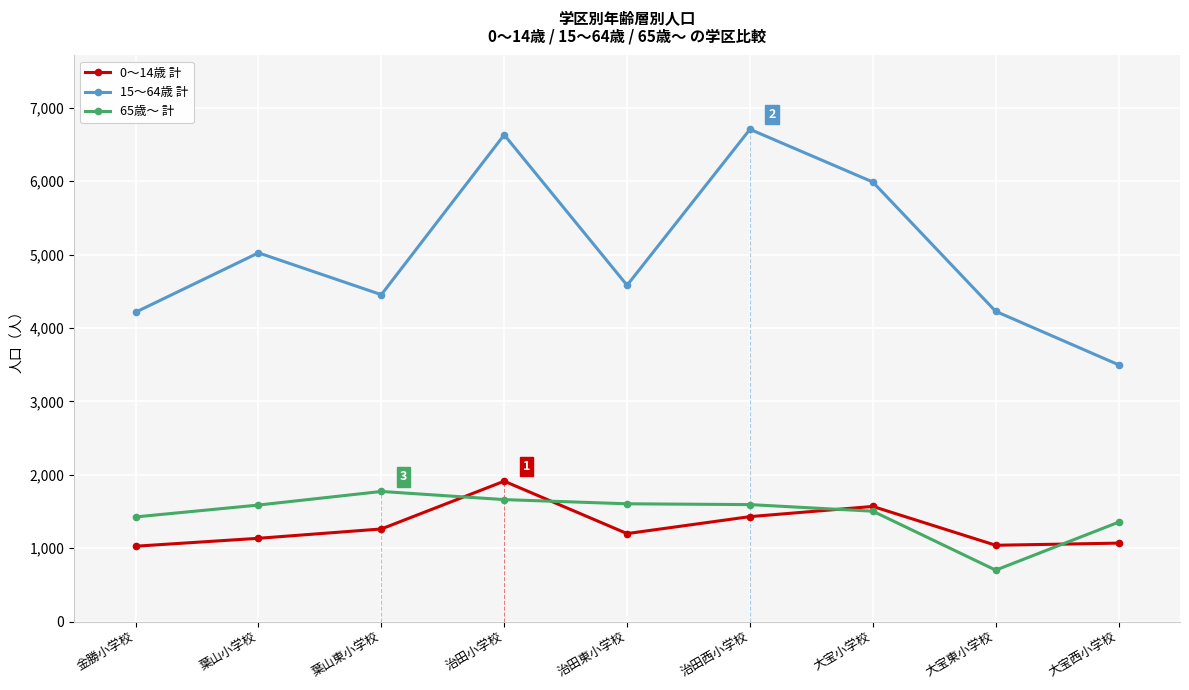

True or false: 0〜14歳 計 has a value of 1429 at 治田西小学校.

True